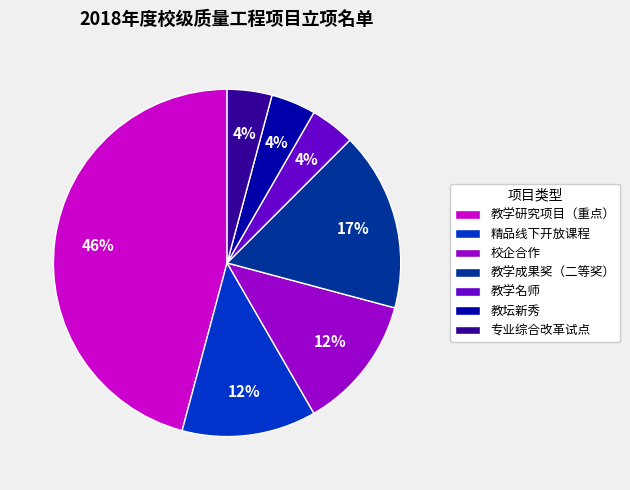

Which has a higher value, 教学研究项目（重点） or 教坛新秀?

教学研究项目（重点）